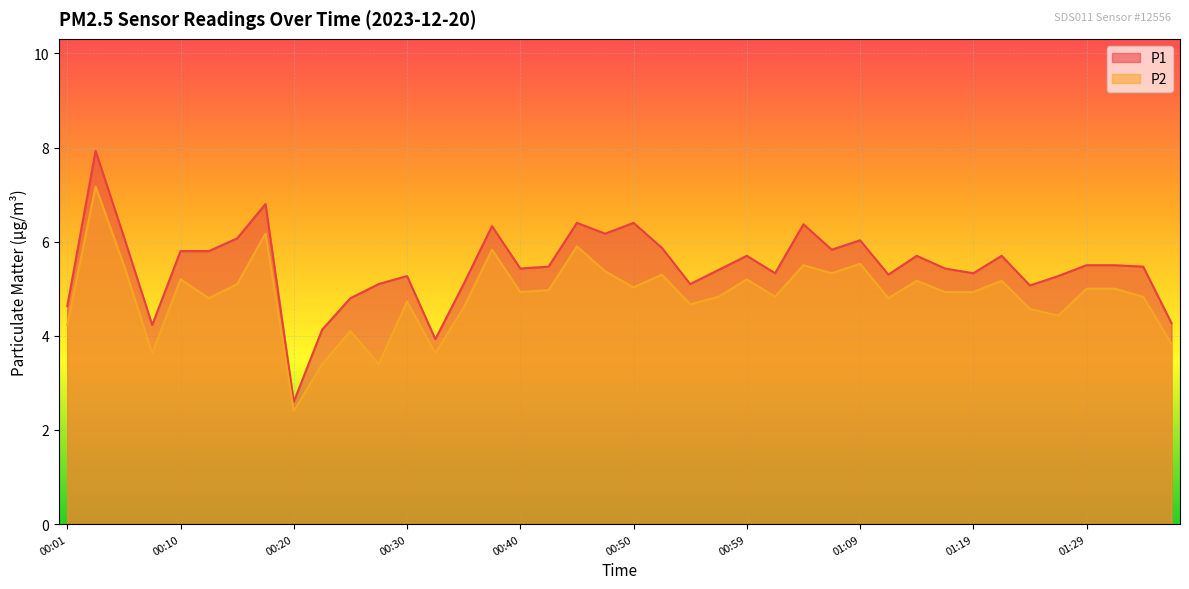

Which label corresponds to the smallest value in the chart?

00:20